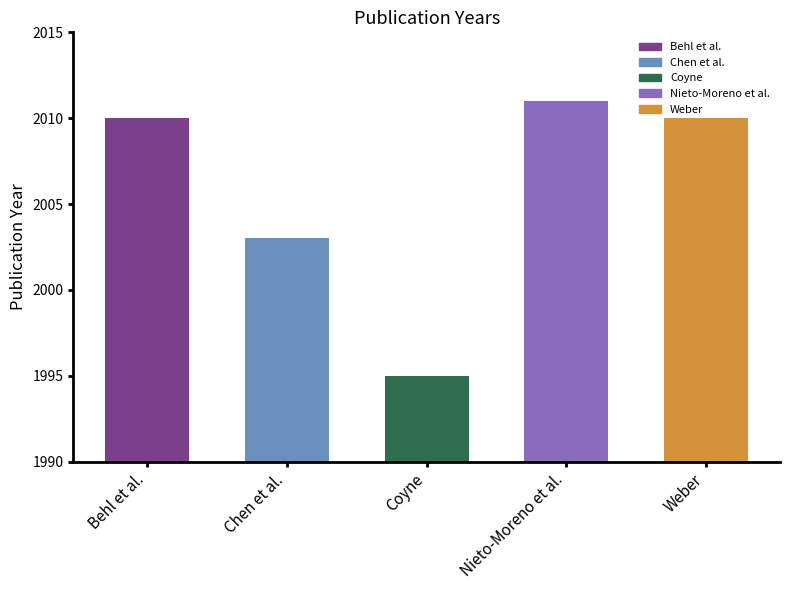

Rank the categories by value from lowest to highest.

Coyne, Chen et al., Behl et al., Weber, Nieto-Moreno et al.